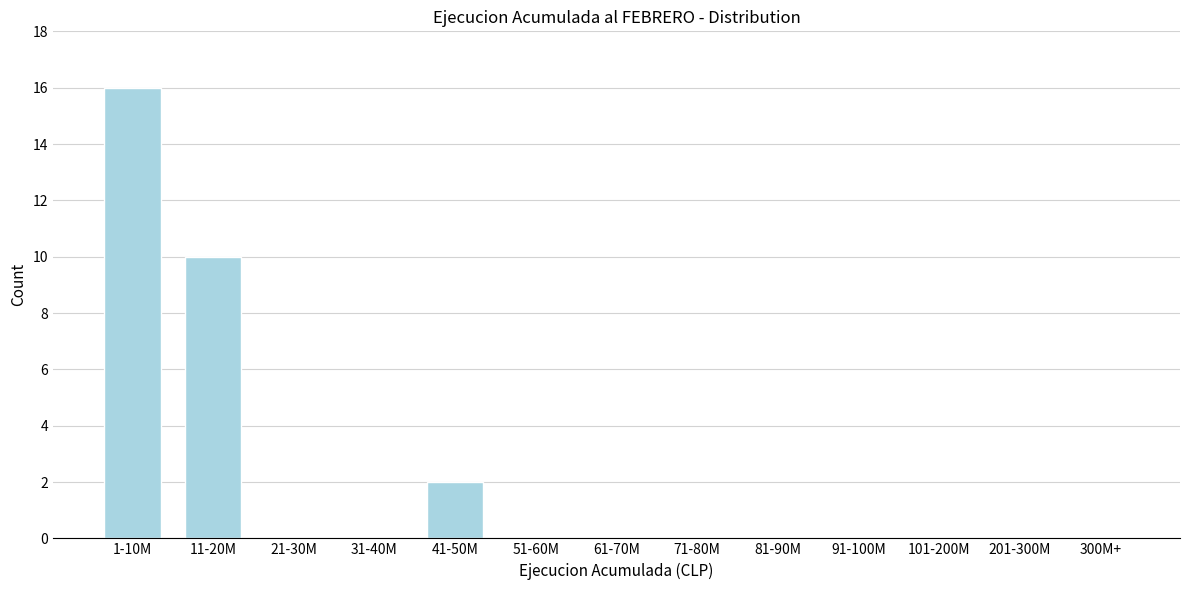

Reading left to right, what are all the values shown in this chart?

1-10M=16	11-20M=10	21-30M=0	31-40M=0	41-50M=2	51-60M=0	61-70M=0	71-80M=0	81-90M=0	91-100M=0	101-200M=0	201-300M=0	300M+=0